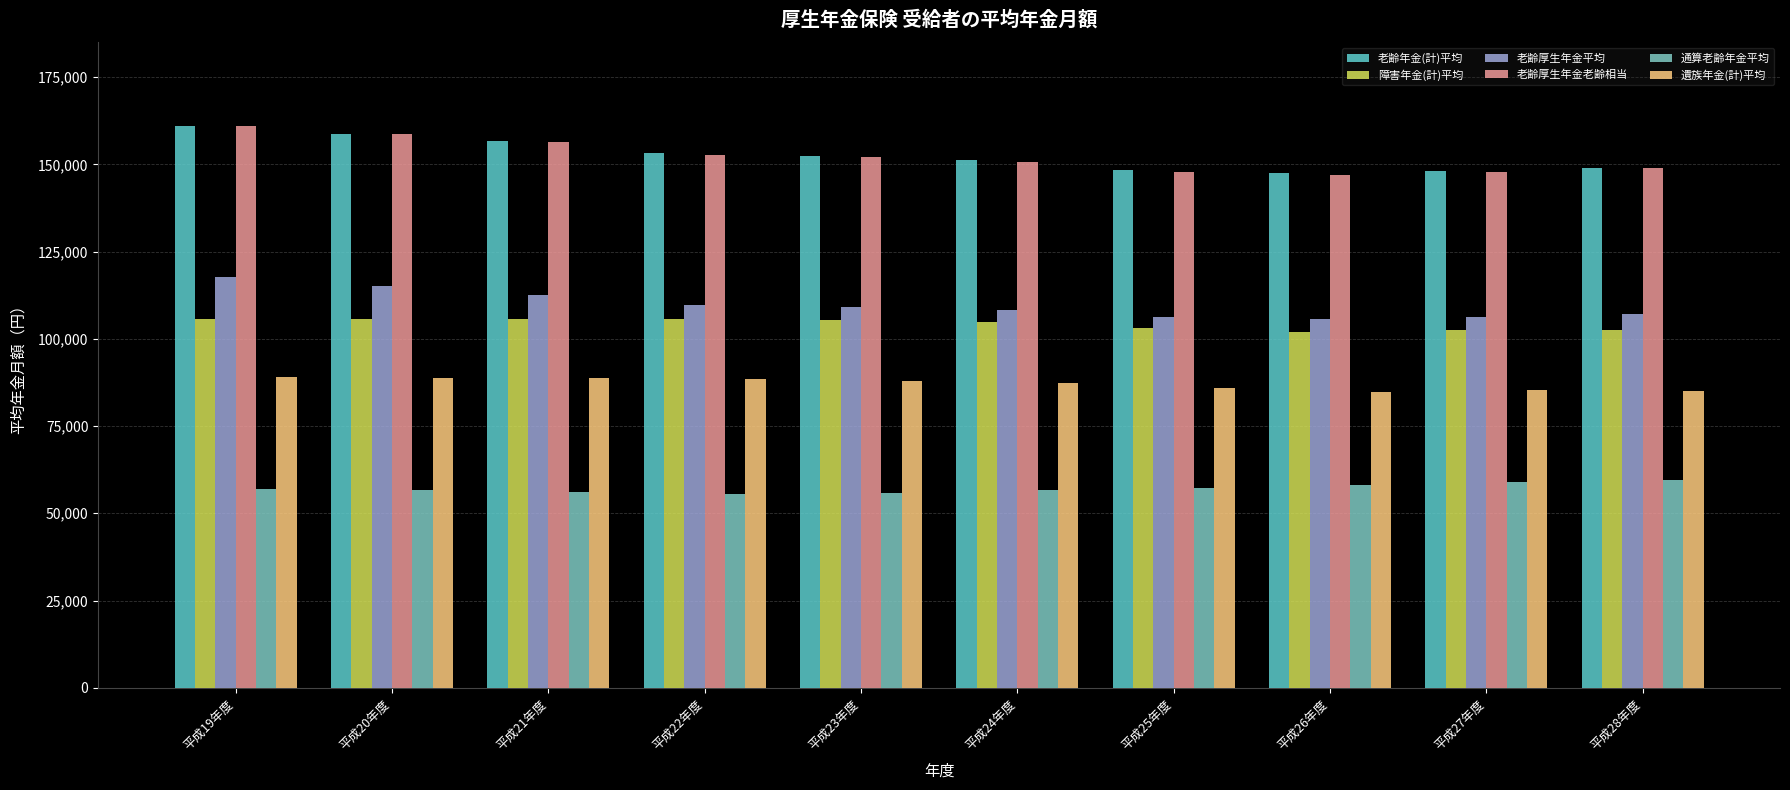

What is the value of the 老齢厚生年金平均 bar at the 8th from the left?

105731